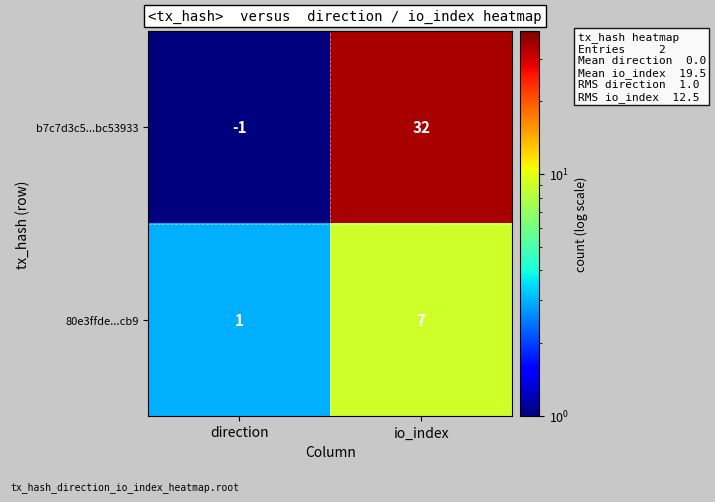

Is it true that b7c7d3c5...bc53933 equals 55 at io_index?

False